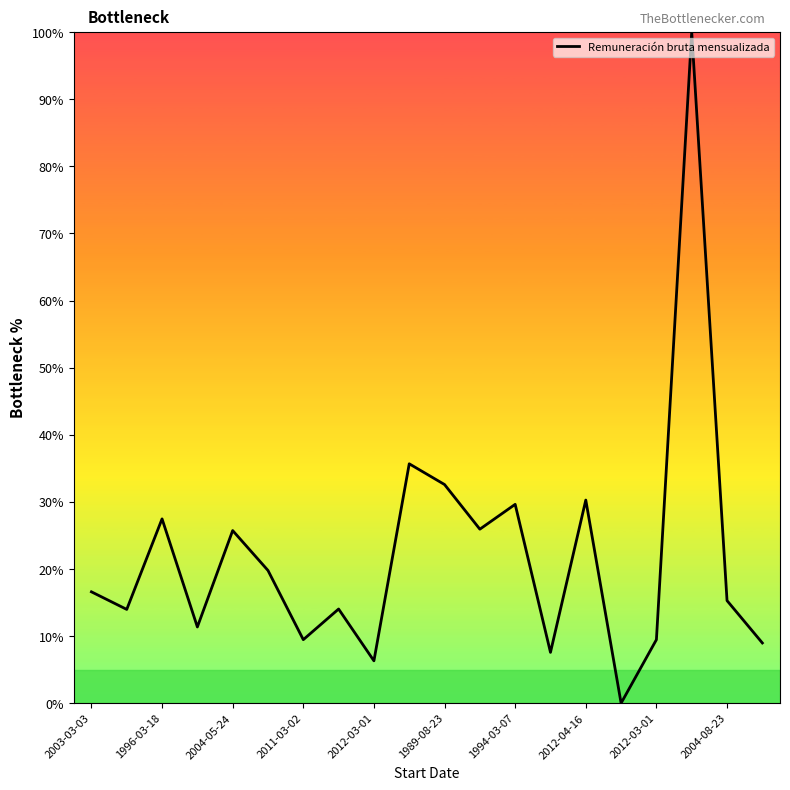

What is the greatest value displayed?

100.0